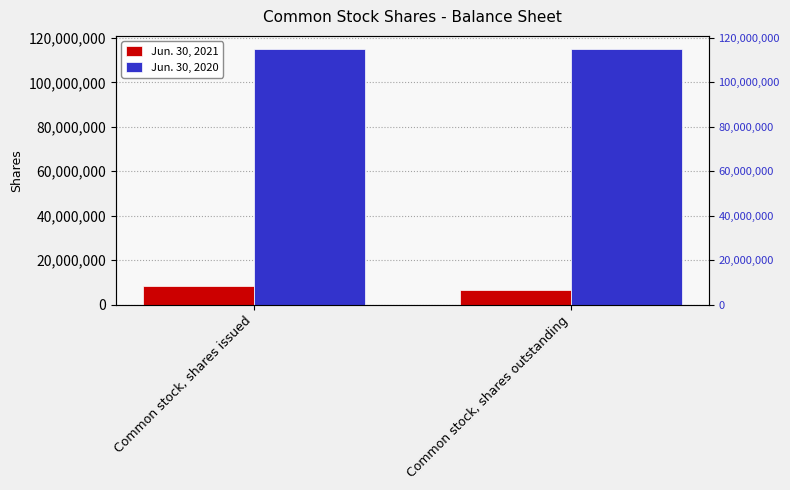

How many bars are there in total?

4